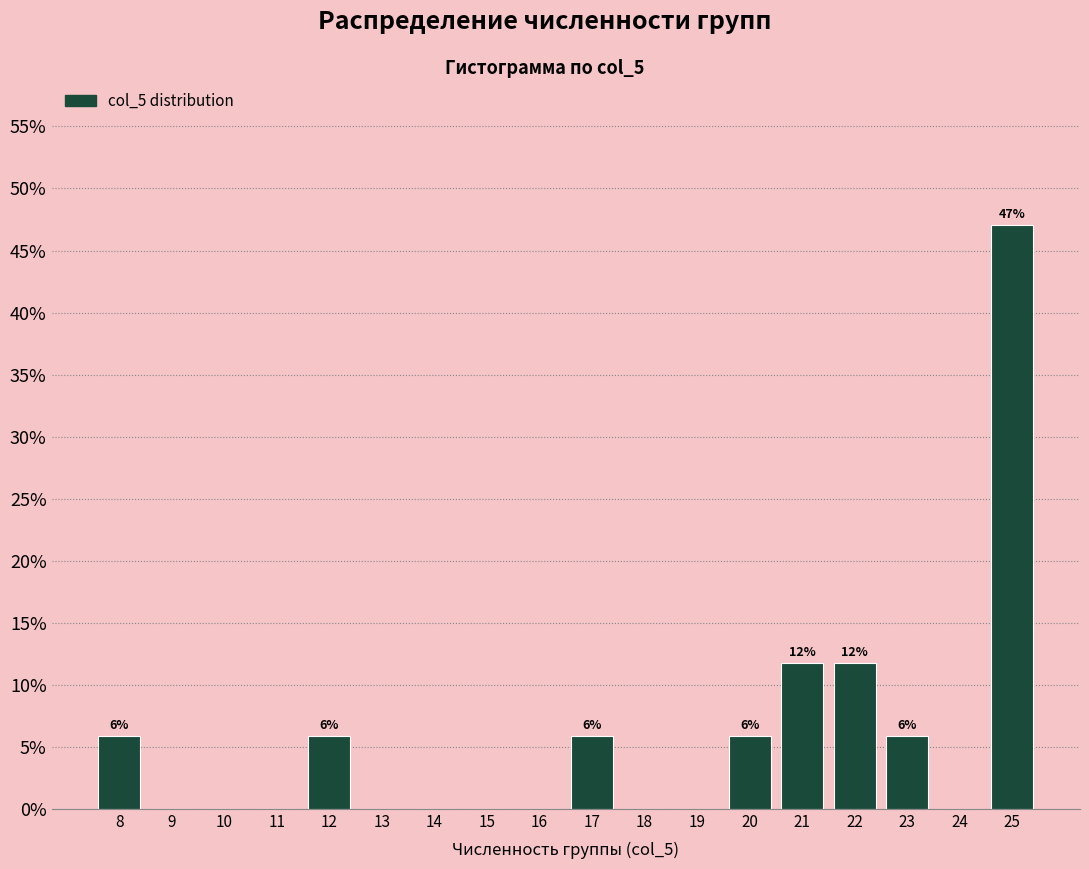

Reading left to right, what are all the values shown in this chart?

8=5.9	9=0.0	10=0.0	11=0.0	12=5.9	13=0.0	14=0.0	15=0.0	16=0.0	17=5.9	18=0.0	19=0.0	20=5.9	21=11.8	22=11.8	23=5.9	24=0.0	25=47.1